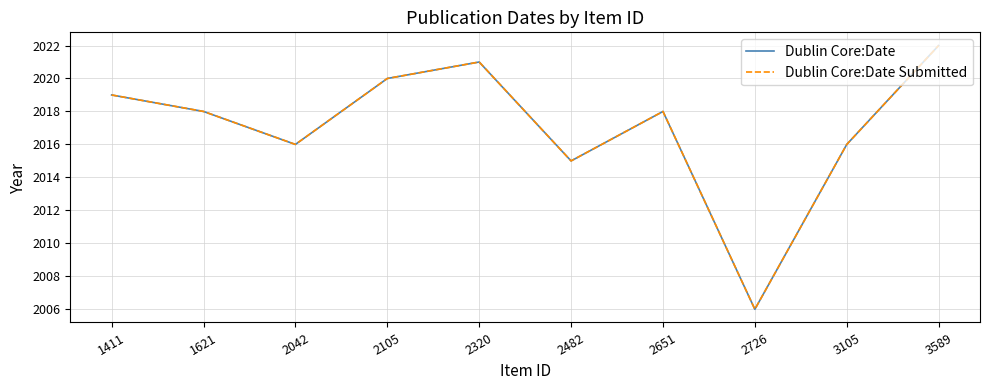

How many lines are shown in the chart?

2